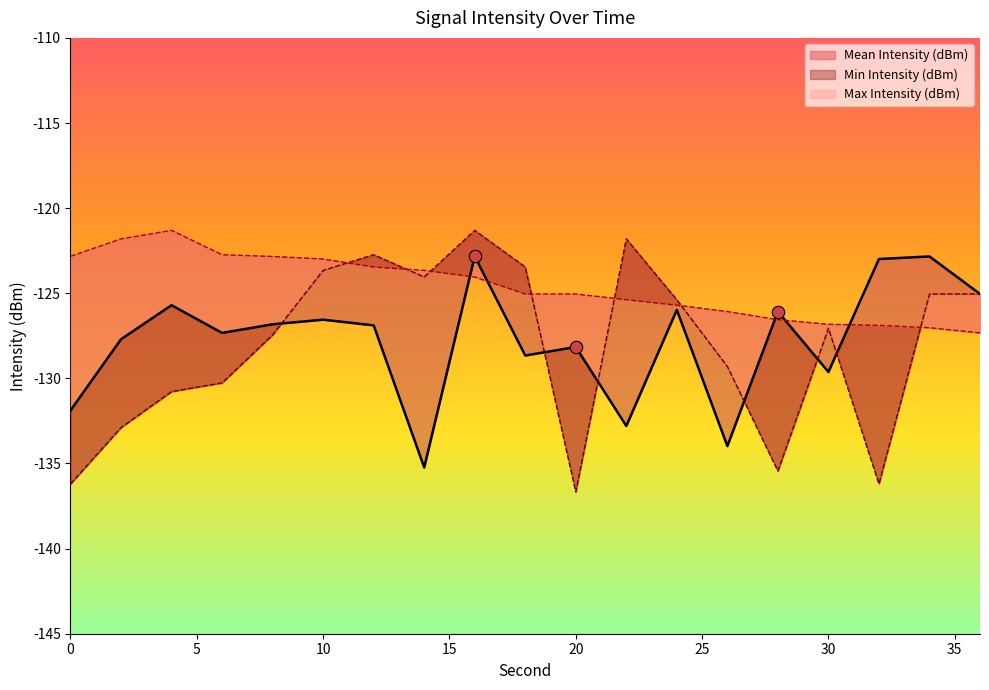

Which series has the largest Y range (max minus min)?

Min Intensity (dBm)